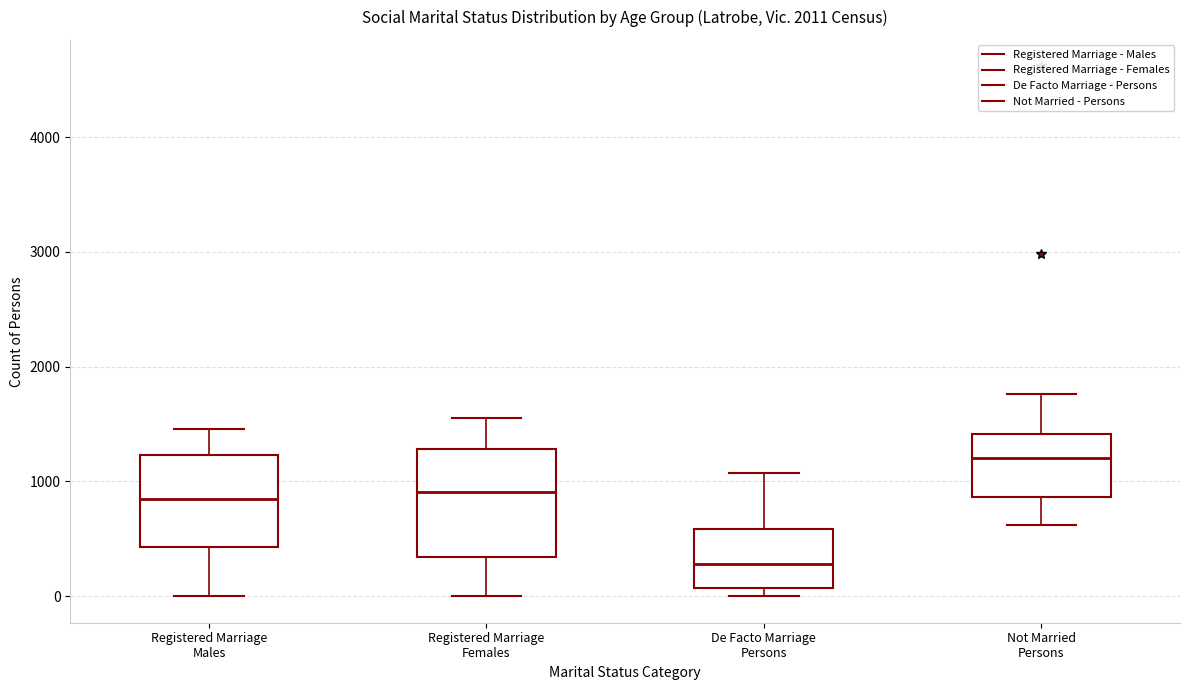

Comparing the boxes themselves (not the whiskers), which one is the tallest?

Registered Marriage Females